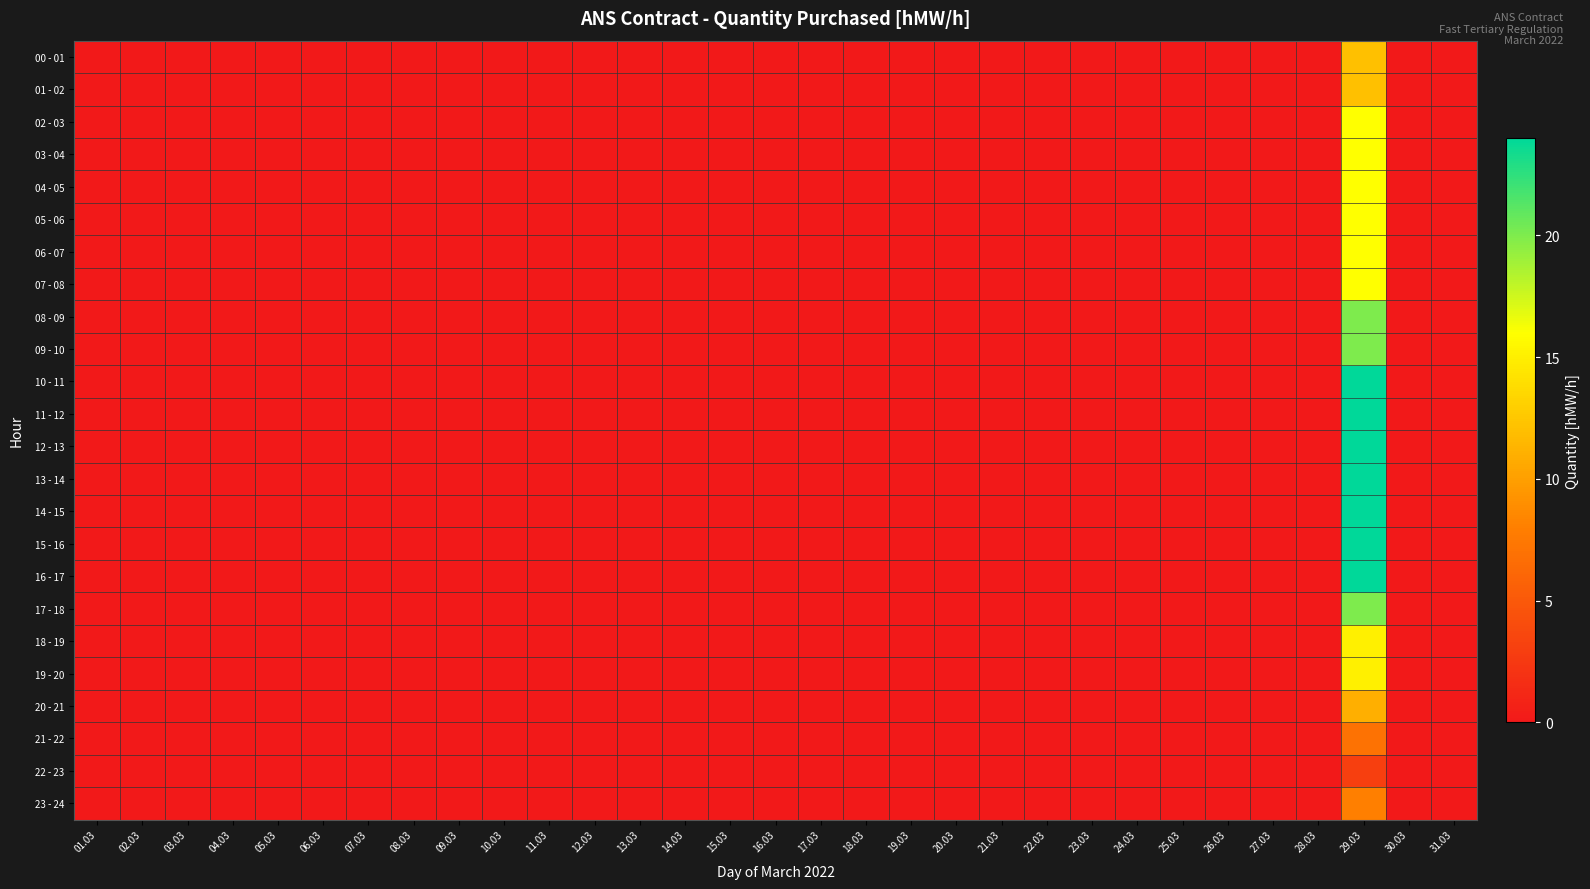

Reading left to right, transcribe all the data shown in this chart.

00 - 01: 01.03=0	02.03=0	03.03=0	04.03=0	05.03=0	06.03=0	07.03=0	08.03=0	09.03=0	10.03=0	11.03=0	12.03=0	13.03=0	14.03=0	15.03=0	16.03=0	17.03=0	18.03=0	19.03=0	20.03=0	21.03=0	22.03=0	23.03=0	24.03=0	25.03=0	26.03=0	27.03=0	28.03=0	29.03=12	30.03=0	31.03=0
01 - 02: 01.03=0	02.03=0	03.03=0	04.03=0	05.03=0	06.03=0	07.03=0	08.03=0	09.03=0	10.03=0	11.03=0	12.03=0	13.03=0	14.03=0	15.03=0	16.03=0	17.03=0	18.03=0	19.03=0	20.03=0	21.03=0	22.03=0	23.03=0	24.03=0	25.03=0	26.03=0	27.03=0	28.03=0	29.03=12	30.03=0	31.03=0
02 - 03: 01.03=0	02.03=0	03.03=0	04.03=0	05.03=0	06.03=0	07.03=0	08.03=0	09.03=0	10.03=0	11.03=0	12.03=0	13.03=0	14.03=0	15.03=0	16.03=0	17.03=0	18.03=0	19.03=0	20.03=0	21.03=0	22.03=0	23.03=0	24.03=0	25.03=0	26.03=0	27.03=0	28.03=0	29.03=16	30.03=0	31.03=0
03 - 04: 01.03=0	02.03=0	03.03=0	04.03=0	05.03=0	06.03=0	07.03=0	08.03=0	09.03=0	10.03=0	11.03=0	12.03=0	13.03=0	14.03=0	15.03=0	16.03=0	17.03=0	18.03=0	19.03=0	20.03=0	21.03=0	22.03=0	23.03=0	24.03=0	25.03=0	26.03=0	27.03=0	28.03=0	29.03=16	30.03=0	31.03=0
04 - 05: 01.03=0	02.03=0	03.03=0	04.03=0	05.03=0	06.03=0	07.03=0	08.03=0	09.03=0	10.03=0	11.03=0	12.03=0	13.03=0	14.03=0	15.03=0	16.03=0	17.03=0	18.03=0	19.03=0	20.03=0	21.03=0	22.03=0	23.03=0	24.03=0	25.03=0	26.03=0	27.03=0	28.03=0	29.03=16	30.03=0	31.03=0
05 - 06: 01.03=0	02.03=0	03.03=0	04.03=0	05.03=0	06.03=0	07.03=0	08.03=0	09.03=0	10.03=0	11.03=0	12.03=0	13.03=0	14.03=0	15.03=0	16.03=0	17.03=0	18.03=0	19.03=0	20.03=0	21.03=0	22.03=0	23.03=0	24.03=0	25.03=0	26.03=0	27.03=0	28.03=0	29.03=16	30.03=0	31.03=0
06 - 07: 01.03=0	02.03=0	03.03=0	04.03=0	05.03=0	06.03=0	07.03=0	08.03=0	09.03=0	10.03=0	11.03=0	12.03=0	13.03=0	14.03=0	15.03=0	16.03=0	17.03=0	18.03=0	19.03=0	20.03=0	21.03=0	22.03=0	23.03=0	24.03=0	25.03=0	26.03=0	27.03=0	28.03=0	29.03=16	30.03=0	31.03=0
07 - 08: 01.03=0	02.03=0	03.03=0	04.03=0	05.03=0	06.03=0	07.03=0	08.03=0	09.03=0	10.03=0	11.03=0	12.03=0	13.03=0	14.03=0	15.03=0	16.03=0	17.03=0	18.03=0	19.03=0	20.03=0	21.03=0	22.03=0	23.03=0	24.03=0	25.03=0	26.03=0	27.03=0	28.03=0	29.03=16	30.03=0	31.03=0
08 - 09: 01.03=0	02.03=0	03.03=0	04.03=0	05.03=0	06.03=0	07.03=0	08.03=0	09.03=0	10.03=0	11.03=0	12.03=0	13.03=0	14.03=0	15.03=0	16.03=0	17.03=0	18.03=0	19.03=0	20.03=0	21.03=0	22.03=0	23.03=0	24.03=0	25.03=0	26.03=0	27.03=0	28.03=0	29.03=20	30.03=0	31.03=0
09 - 10: 01.03=0	02.03=0	03.03=0	04.03=0	05.03=0	06.03=0	07.03=0	08.03=0	09.03=0	10.03=0	11.03=0	12.03=0	13.03=0	14.03=0	15.03=0	16.03=0	17.03=0	18.03=0	19.03=0	20.03=0	21.03=0	22.03=0	23.03=0	24.03=0	25.03=0	26.03=0	27.03=0	28.03=0	29.03=20	30.03=0	31.03=0
10 - 11: 01.03=0	02.03=0	03.03=0	04.03=0	05.03=0	06.03=0	07.03=0	08.03=0	09.03=0	10.03=0	11.03=0	12.03=0	13.03=0	14.03=0	15.03=0	16.03=0	17.03=0	18.03=0	19.03=0	20.03=0	21.03=0	22.03=0	23.03=0	24.03=0	25.03=0	26.03=0	27.03=0	28.03=0	29.03=24	30.03=0	31.03=0
11 - 12: 01.03=0	02.03=0	03.03=0	04.03=0	05.03=0	06.03=0	07.03=0	08.03=0	09.03=0	10.03=0	11.03=0	12.03=0	13.03=0	14.03=0	15.03=0	16.03=0	17.03=0	18.03=0	19.03=0	20.03=0	21.03=0	22.03=0	23.03=0	24.03=0	25.03=0	26.03=0	27.03=0	28.03=0	29.03=24	30.03=0	31.03=0
12 - 13: 01.03=0	02.03=0	03.03=0	04.03=0	05.03=0	06.03=0	07.03=0	08.03=0	09.03=0	10.03=0	11.03=0	12.03=0	13.03=0	14.03=0	15.03=0	16.03=0	17.03=0	18.03=0	19.03=0	20.03=0	21.03=0	22.03=0	23.03=0	24.03=0	25.03=0	26.03=0	27.03=0	28.03=0	29.03=24	30.03=0	31.03=0
13 - 14: 01.03=0	02.03=0	03.03=0	04.03=0	05.03=0	06.03=0	07.03=0	08.03=0	09.03=0	10.03=0	11.03=0	12.03=0	13.03=0	14.03=0	15.03=0	16.03=0	17.03=0	18.03=0	19.03=0	20.03=0	21.03=0	22.03=0	23.03=0	24.03=0	25.03=0	26.03=0	27.03=0	28.03=0	29.03=24	30.03=0	31.03=0
14 - 15: 01.03=0	02.03=0	03.03=0	04.03=0	05.03=0	06.03=0	07.03=0	08.03=0	09.03=0	10.03=0	11.03=0	12.03=0	13.03=0	14.03=0	15.03=0	16.03=0	17.03=0	18.03=0	19.03=0	20.03=0	21.03=0	22.03=0	23.03=0	24.03=0	25.03=0	26.03=0	27.03=0	28.03=0	29.03=24	30.03=0	31.03=0
15 - 16: 01.03=0	02.03=0	03.03=0	04.03=0	05.03=0	06.03=0	07.03=0	08.03=0	09.03=0	10.03=0	11.03=0	12.03=0	13.03=0	14.03=0	15.03=0	16.03=0	17.03=0	18.03=0	19.03=0	20.03=0	21.03=0	22.03=0	23.03=0	24.03=0	25.03=0	26.03=0	27.03=0	28.03=0	29.03=24	30.03=0	31.03=0
16 - 17: 01.03=0	02.03=0	03.03=0	04.03=0	05.03=0	06.03=0	07.03=0	08.03=0	09.03=0	10.03=0	11.03=0	12.03=0	13.03=0	14.03=0	15.03=0	16.03=0	17.03=0	18.03=0	19.03=0	20.03=0	21.03=0	22.03=0	23.03=0	24.03=0	25.03=0	26.03=0	27.03=0	28.03=0	29.03=24	30.03=0	31.03=0
17 - 18: 01.03=0	02.03=0	03.03=0	04.03=0	05.03=0	06.03=0	07.03=0	08.03=0	09.03=0	10.03=0	11.03=0	12.03=0	13.03=0	14.03=0	15.03=0	16.03=0	17.03=0	18.03=0	19.03=0	20.03=0	21.03=0	22.03=0	23.03=0	24.03=0	25.03=0	26.03=0	27.03=0	28.03=0	29.03=20	30.03=0	31.03=0
18 - 19: 01.03=0	02.03=0	03.03=0	04.03=0	05.03=0	06.03=0	07.03=0	08.03=0	09.03=0	10.03=0	11.03=0	12.03=0	13.03=0	14.03=0	15.03=0	16.03=0	17.03=0	18.03=0	19.03=0	20.03=0	21.03=0	22.03=0	23.03=0	24.03=0	25.03=0	26.03=0	27.03=0	28.03=0	29.03=15	30.03=0	31.03=0
19 - 20: 01.03=0	02.03=0	03.03=0	04.03=0	05.03=0	06.03=0	07.03=0	08.03=0	09.03=0	10.03=0	11.03=0	12.03=0	13.03=0	14.03=0	15.03=0	16.03=0	17.03=0	18.03=0	19.03=0	20.03=0	21.03=0	22.03=0	23.03=0	24.03=0	25.03=0	26.03=0	27.03=0	28.03=0	29.03=15	30.03=0	31.03=0
20 - 21: 01.03=0	02.03=0	03.03=0	04.03=0	05.03=0	06.03=0	07.03=0	08.03=0	09.03=0	10.03=0	11.03=0	12.03=0	13.03=0	14.03=0	15.03=0	16.03=0	17.03=0	18.03=0	19.03=0	20.03=0	21.03=0	22.03=0	23.03=0	24.03=0	25.03=0	26.03=0	27.03=0	28.03=0	29.03=11	30.03=0	31.03=0
21 - 22: 01.03=0	02.03=0	03.03=0	04.03=0	05.03=0	06.03=0	07.03=0	08.03=0	09.03=0	10.03=0	11.03=0	12.03=0	13.03=0	14.03=0	15.03=0	16.03=0	17.03=0	18.03=0	19.03=0	20.03=0	21.03=0	22.03=0	23.03=0	24.03=0	25.03=0	26.03=0	27.03=0	28.03=0	29.03=7	30.03=0	31.03=0
22 - 23: 01.03=0	02.03=0	03.03=0	04.03=0	05.03=0	06.03=0	07.03=0	08.03=0	09.03=0	10.03=0	11.03=0	12.03=0	13.03=0	14.03=0	15.03=0	16.03=0	17.03=0	18.03=0	19.03=0	20.03=0	21.03=0	22.03=0	23.03=0	24.03=0	25.03=0	26.03=0	27.03=0	28.03=0	29.03=3	30.03=0	31.03=0
23 - 24: 01.03=0	02.03=0	03.03=0	04.03=0	05.03=0	06.03=0	07.03=0	08.03=0	09.03=0	10.03=0	11.03=0	12.03=0	13.03=0	14.03=0	15.03=0	16.03=0	17.03=0	18.03=0	19.03=0	20.03=0	21.03=0	22.03=0	23.03=0	24.03=0	25.03=0	26.03=0	27.03=0	28.03=0	29.03=8	30.03=0	31.03=0